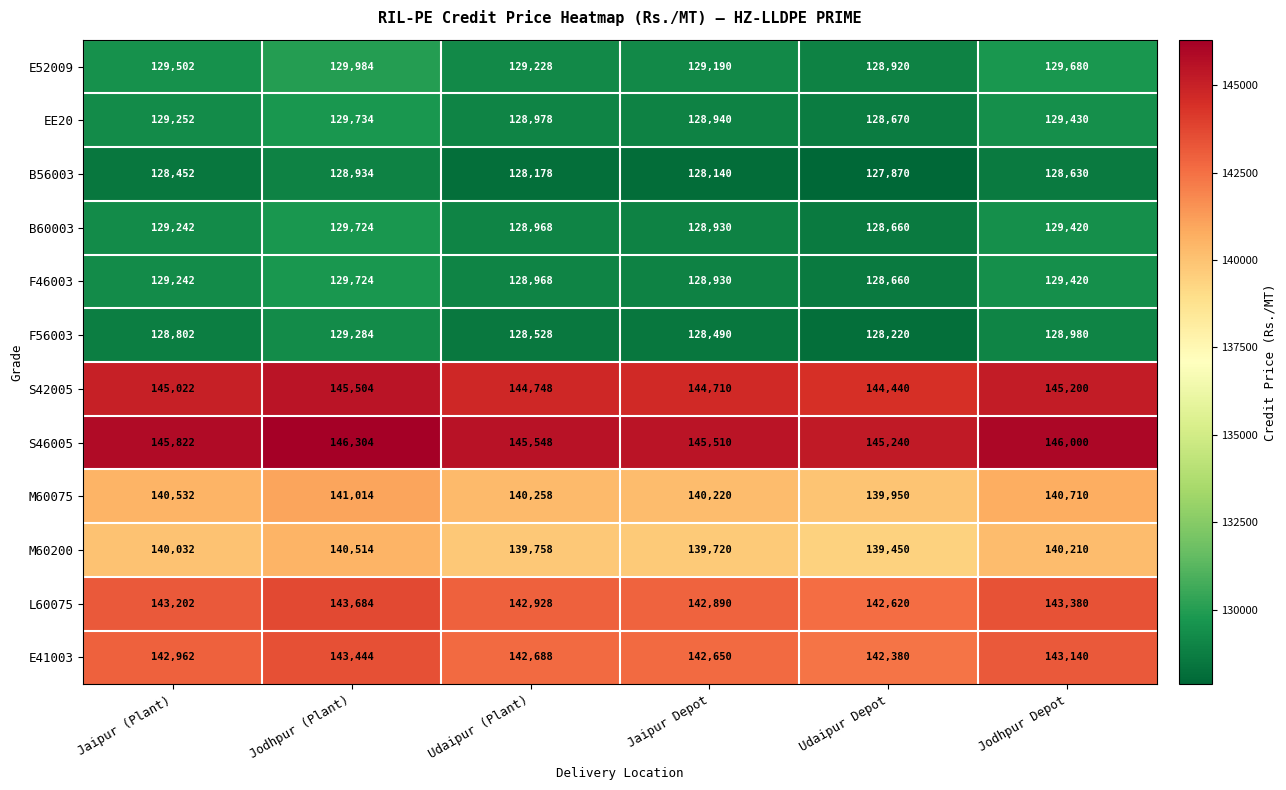

How many data points does each series have?

6